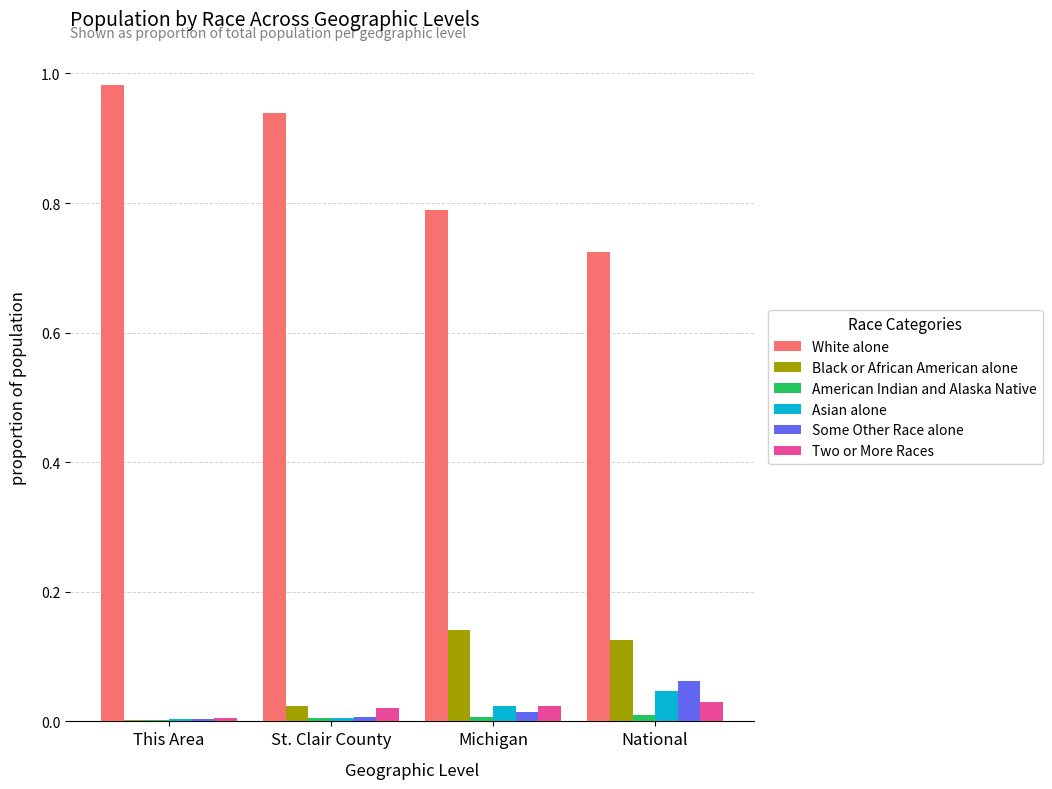

The Asian alone series shows 0.0 at Michigan. True or false?

True